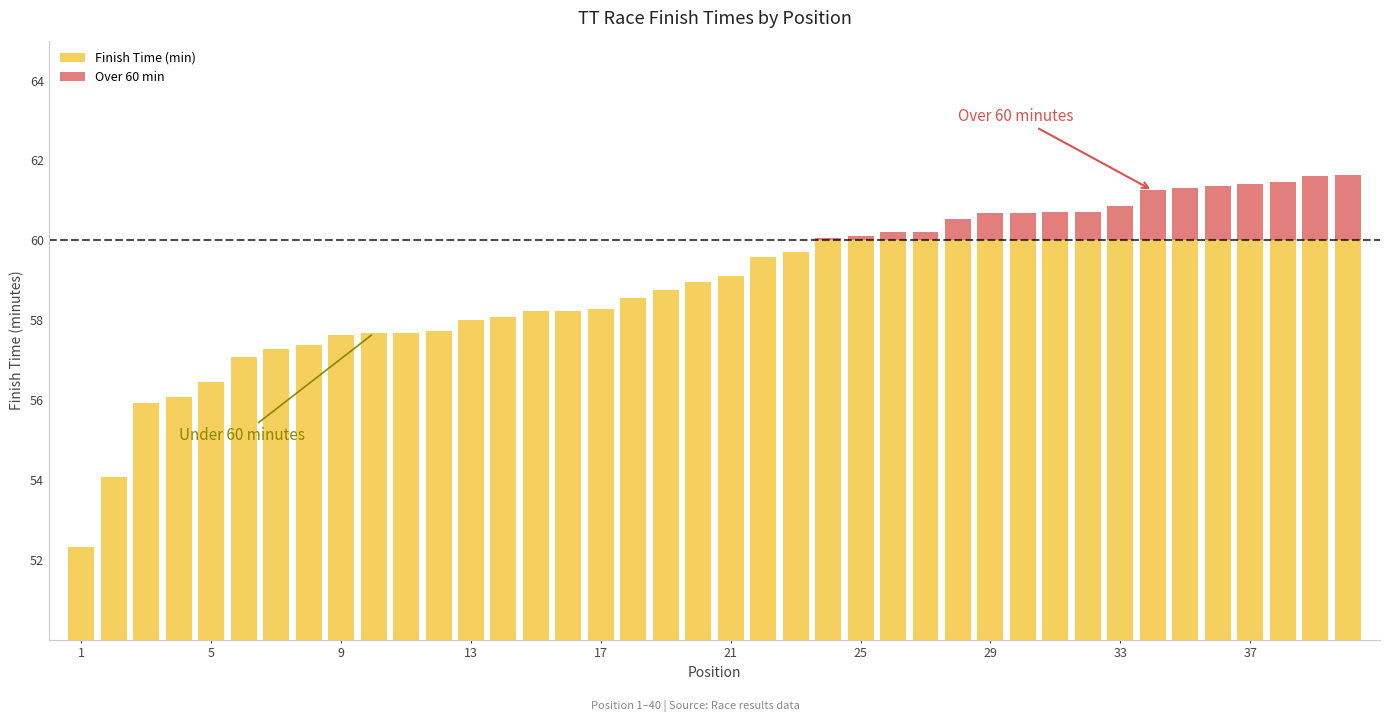

What is the difference between the Finish Time (min) values at 17 and 33?

1.5